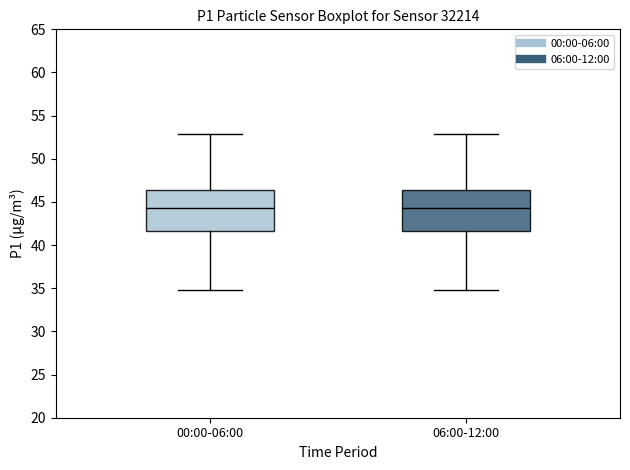

Reading left to right, read every box against the y-axis: the position of its median line, the range the box covers, and the ends of its whiskers. The values are not printed on the chart, so give them approximately, as read against the axis.

00:00-06:00: median 44.5, box 41.5 to 46.5, whiskers 35.0 to 53.0
06:00-12:00: median 44.5, box 41.5 to 46.5, whiskers 35.0 to 53.0